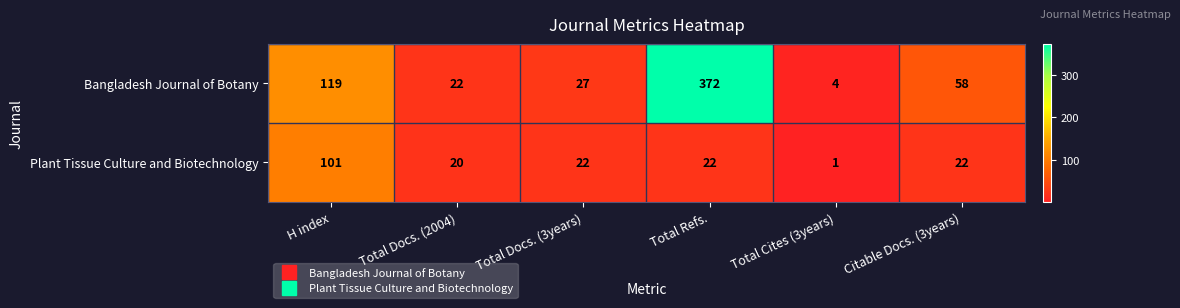

Between H index and Total Refs., which series saw the biggest shift?

Bangladesh Journal of Botany